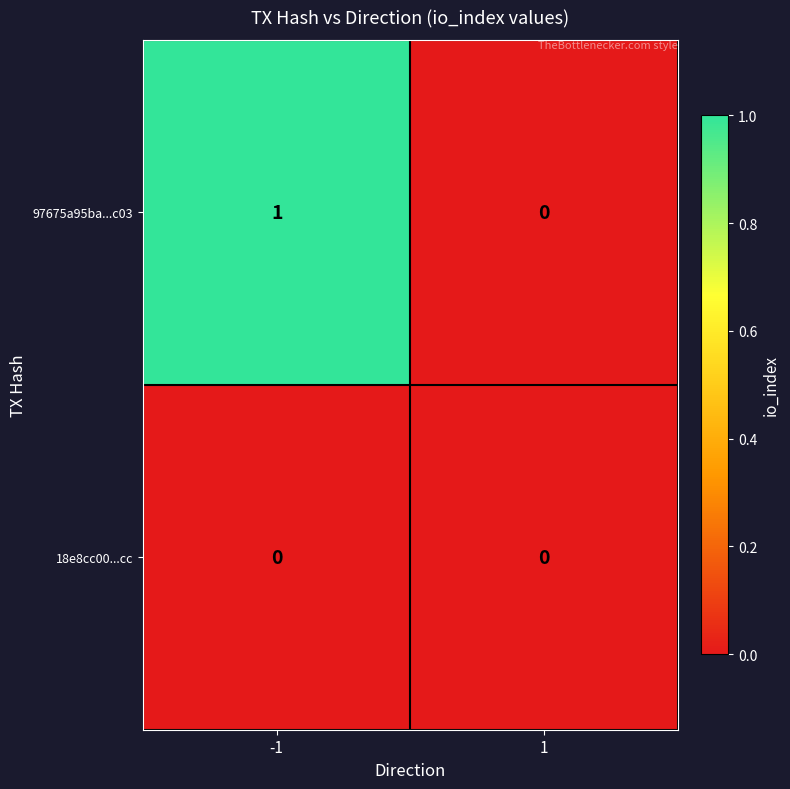

Is it true that 97675a95ba...c03 equals 0 at -1?

False